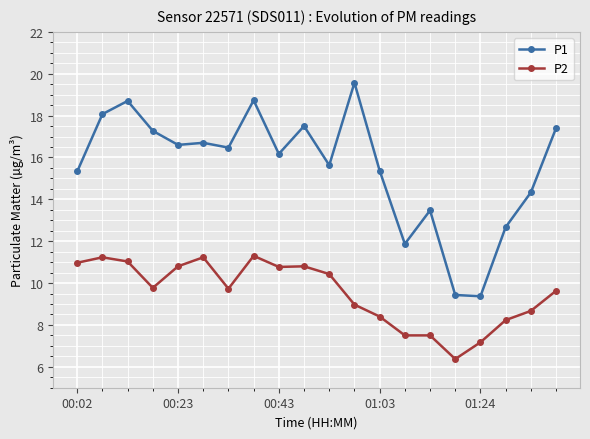

What is the value of the P1 point at the 5th from the left?

16.6